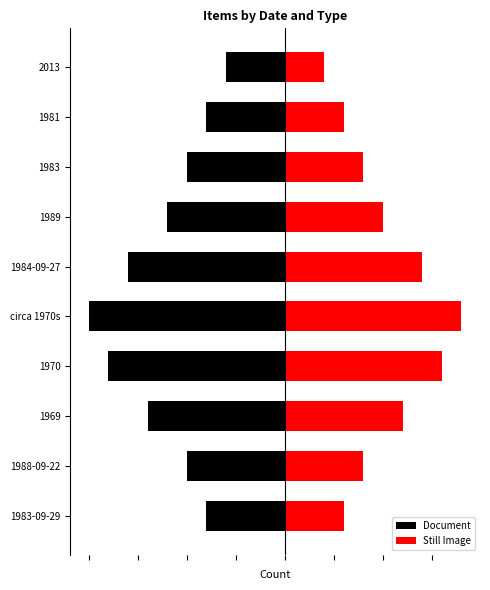

What is the maximum value shown in the chart?

9